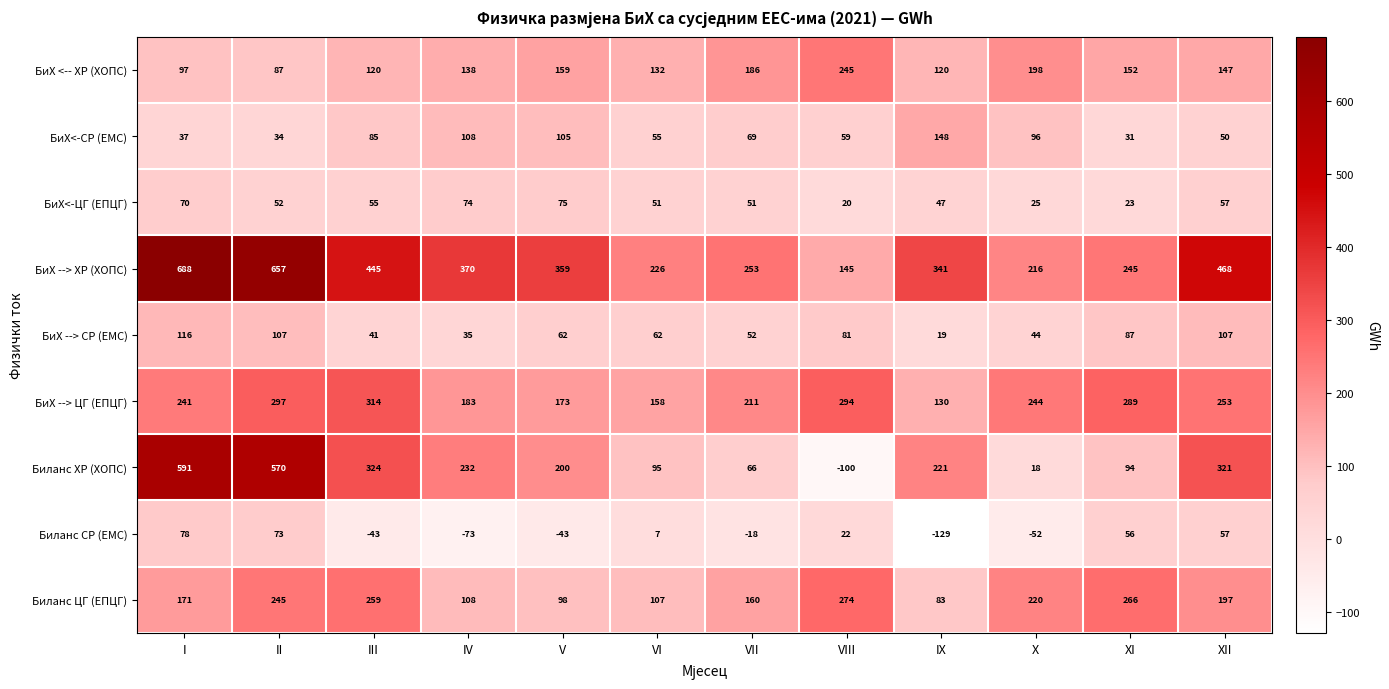

At which label is БиХ --> ХР (ХОПС) closest to 416?

III